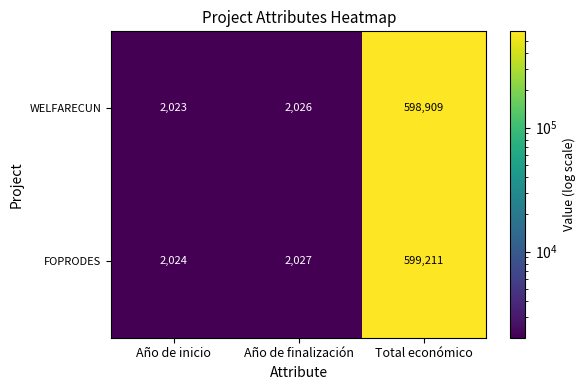

At how many categories does at least one series exceed 497328?

1